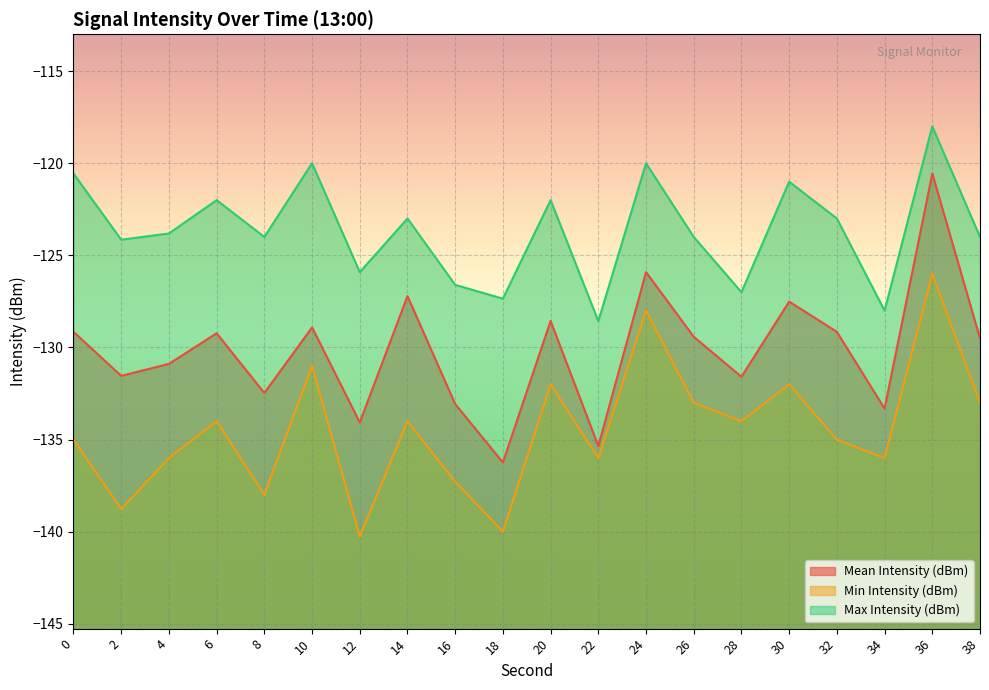

What is the value of the Max Intensity (dBm) point at the 2nd from the left?

-124.2